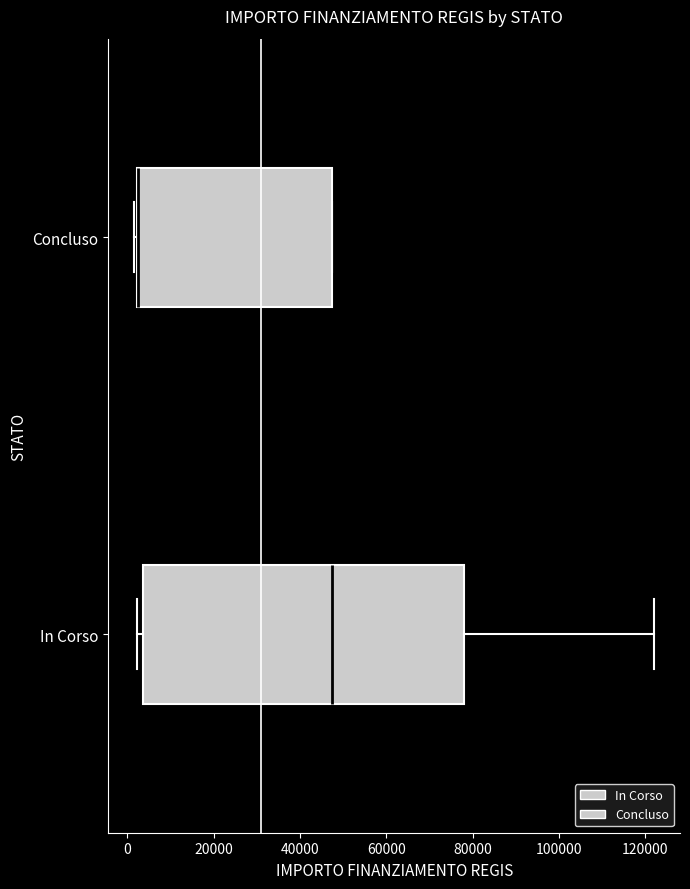

Where is the left edge of the box for Concluso on the x-axis? The values are not printed on the chart, so give them approximately, as read against the axis.

2000